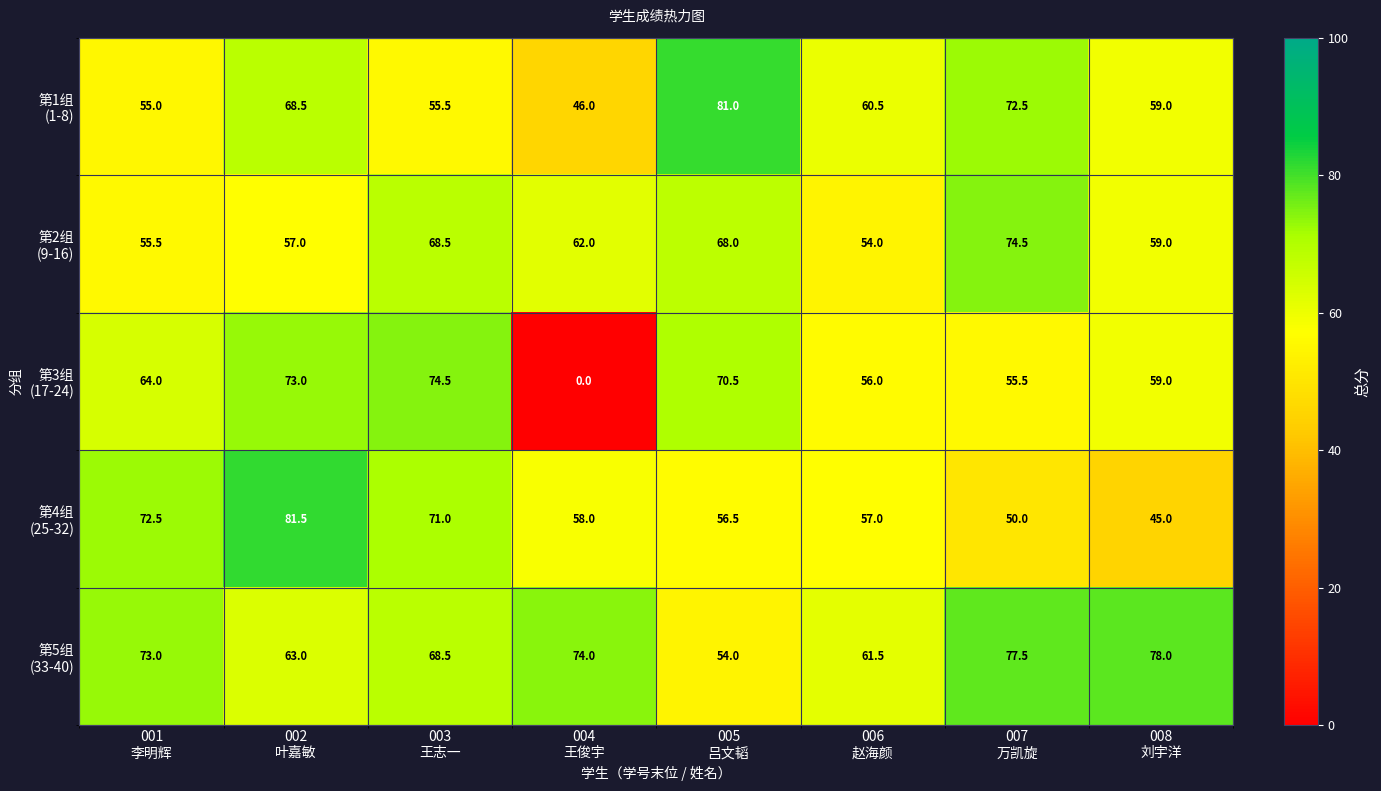

Which category has the lowest value across all series?

004
王俊宇